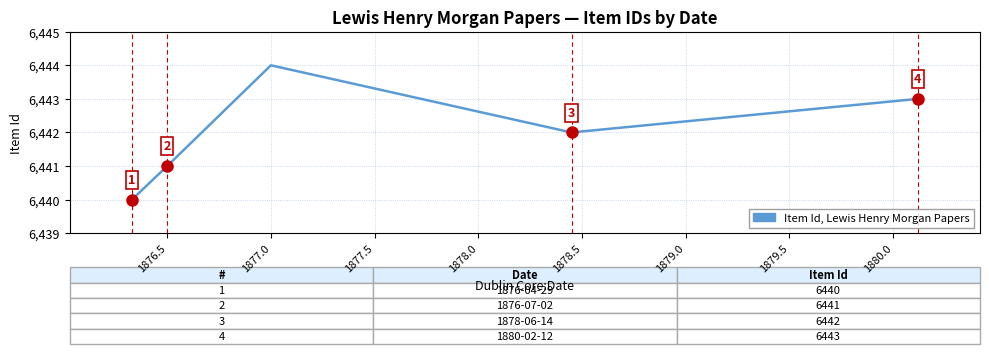

What is the difference between the maximum and minimum values?

4